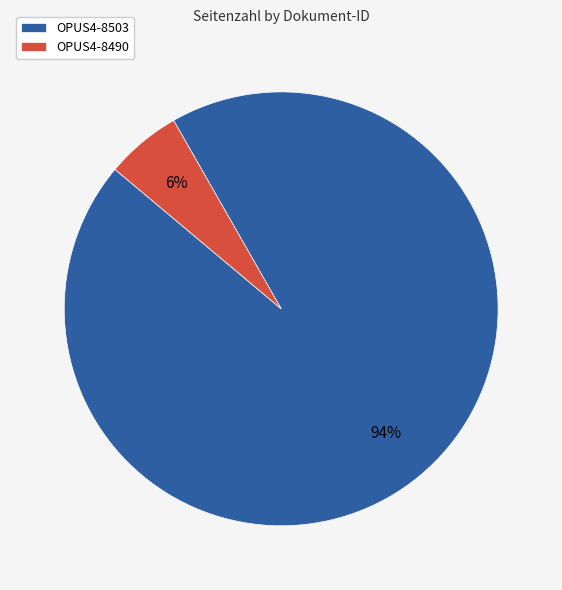

Which slice is the smallest?

OPUS4-8490